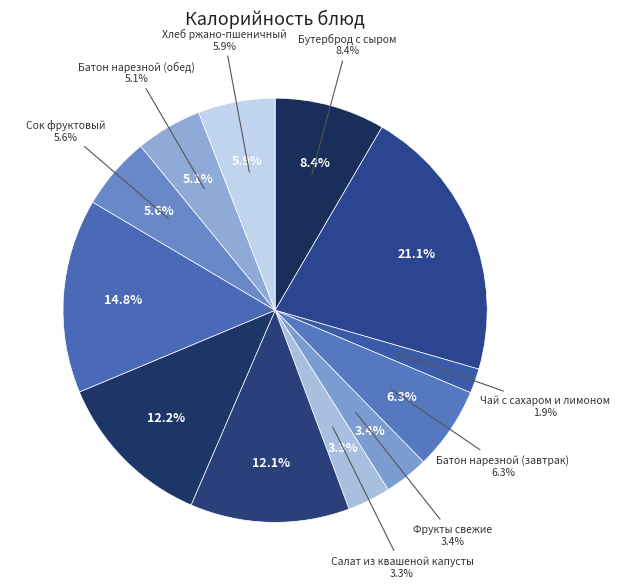

Which slice is the largest?

Каша Здоровье из смеси круп